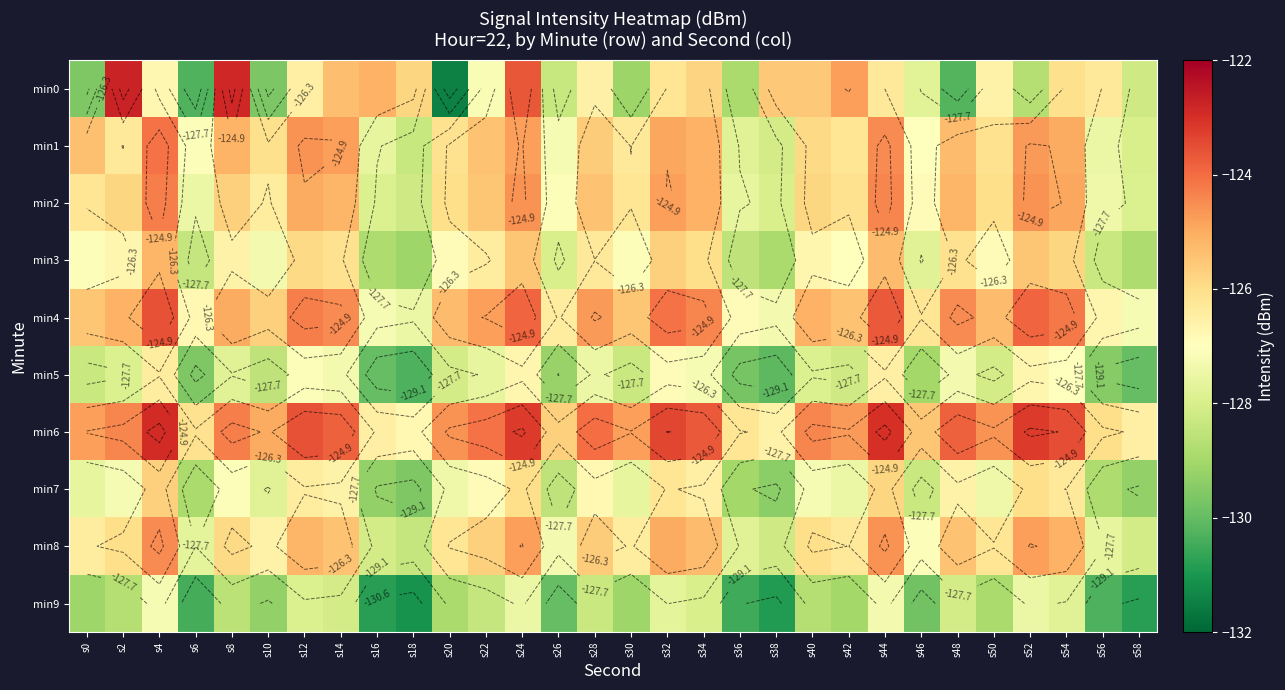

What is the total value across all series at s14?

-1257.1